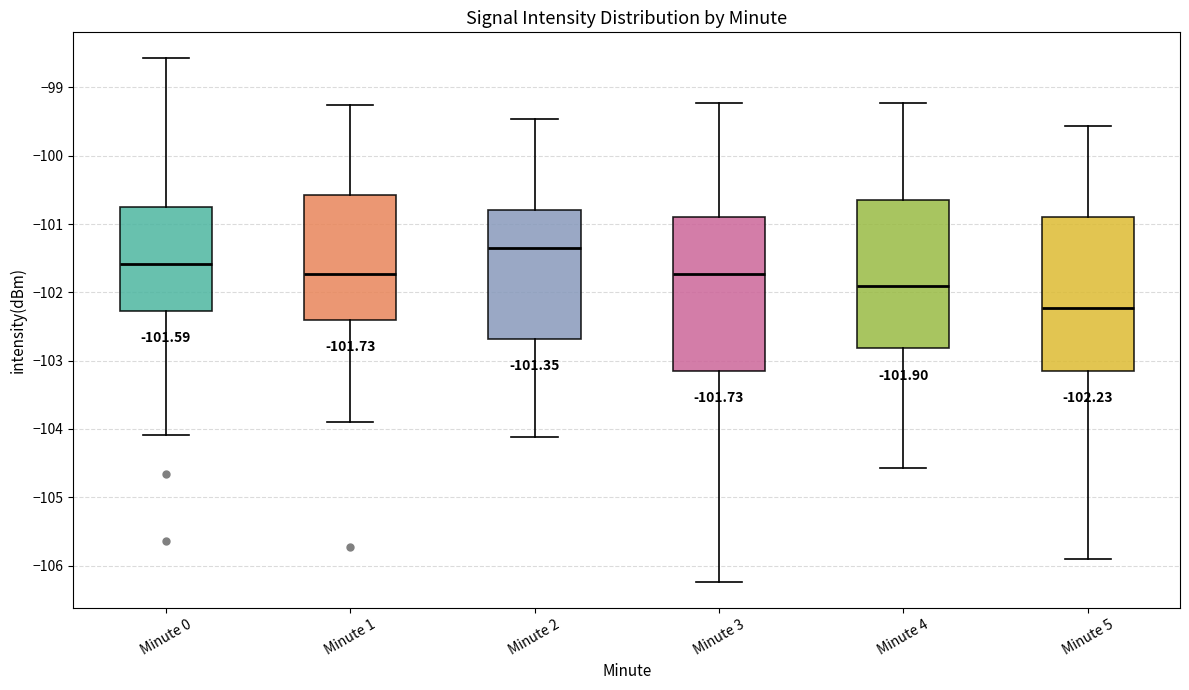

Which box has the lowest median line?

Minute 5